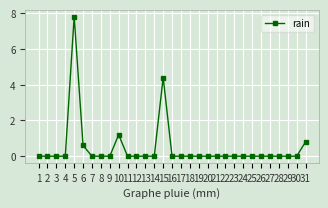

Is it true that the value at 1 is 0.0?

True